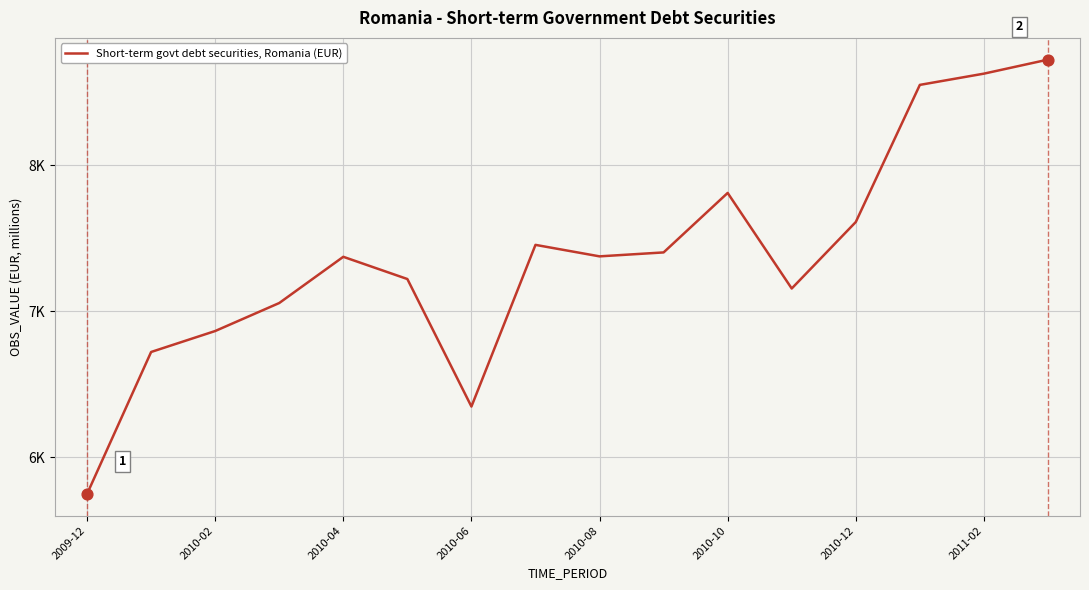

Does the chart have visible grid lines?

Yes